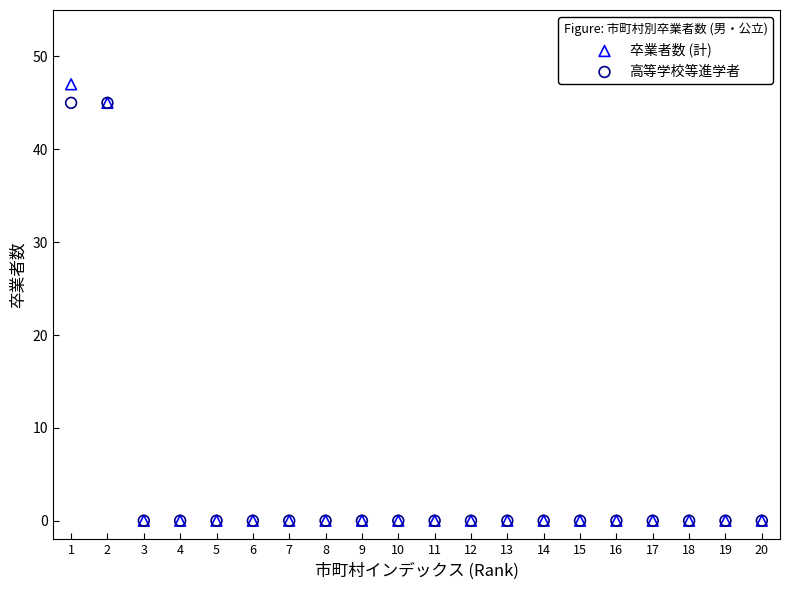

What are all the series names shown in the legend?

卒業者数 (計), 高等学校等進学者